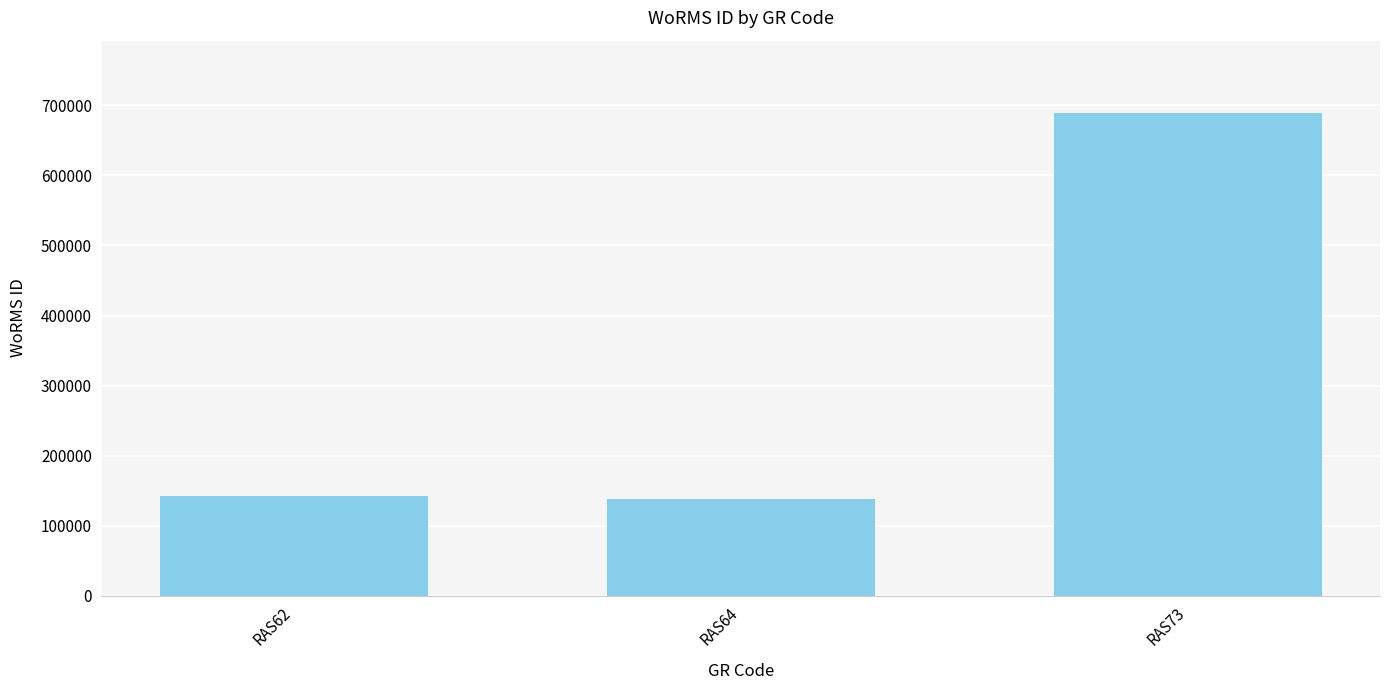

What is the difference between the second highest and minimum values?

3177